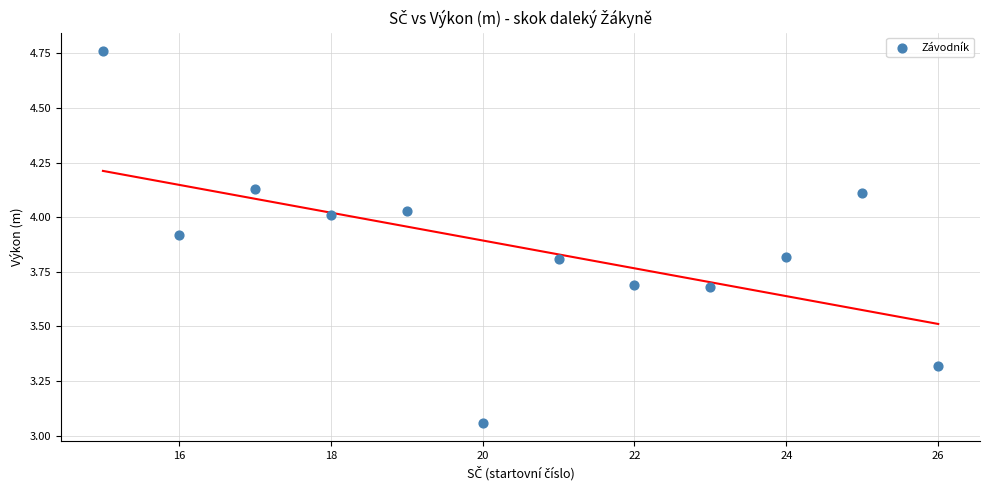

What is the range of Y values (max minus min)?

1.7